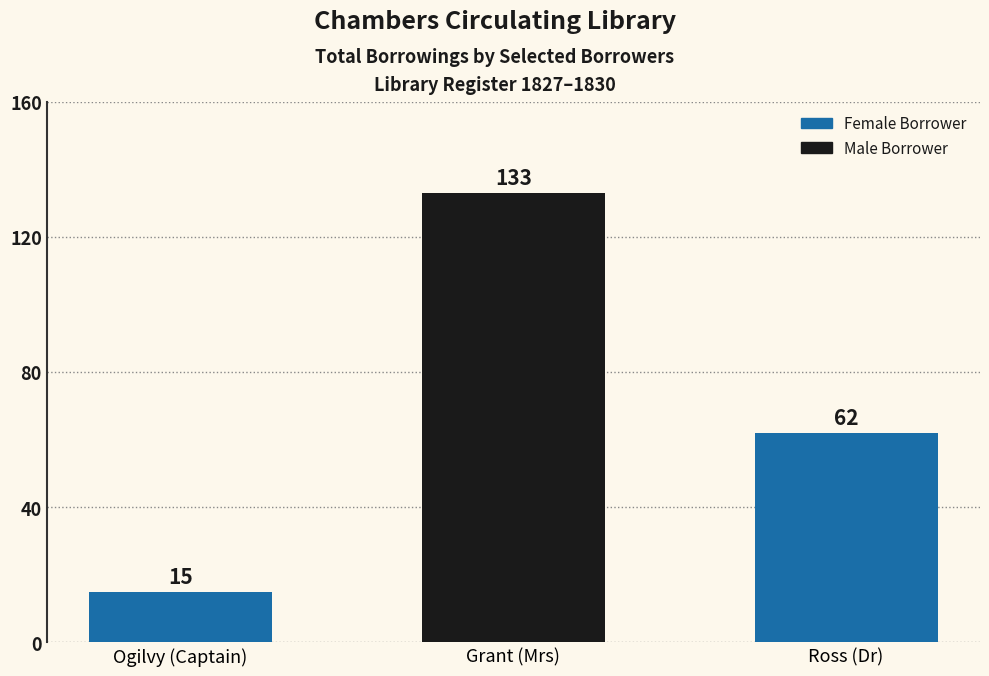

List the labels in order of value, largest first.

Grant (Mrs), Ross (Dr), Ogilvy (Captain)